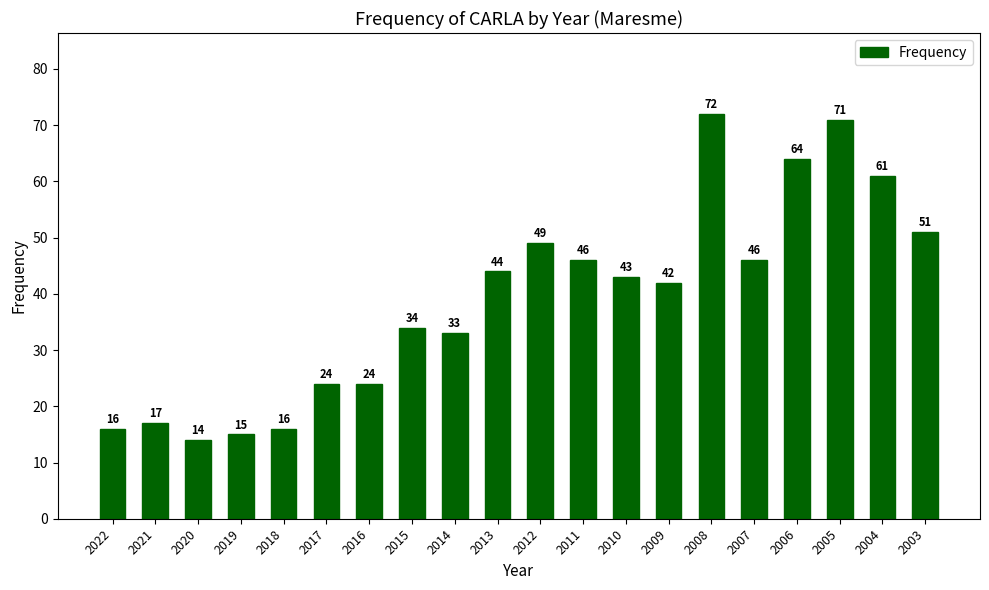

Reading left to right, transcribe all the data shown in this chart.

2022=16	2021=17	2020=14	2019=15	2018=16	2017=24	2016=24	2015=34	2014=33	2013=44	2012=49	2011=46	2010=43	2009=42	2008=72	2007=46	2006=64	2005=71	2004=61	2003=51